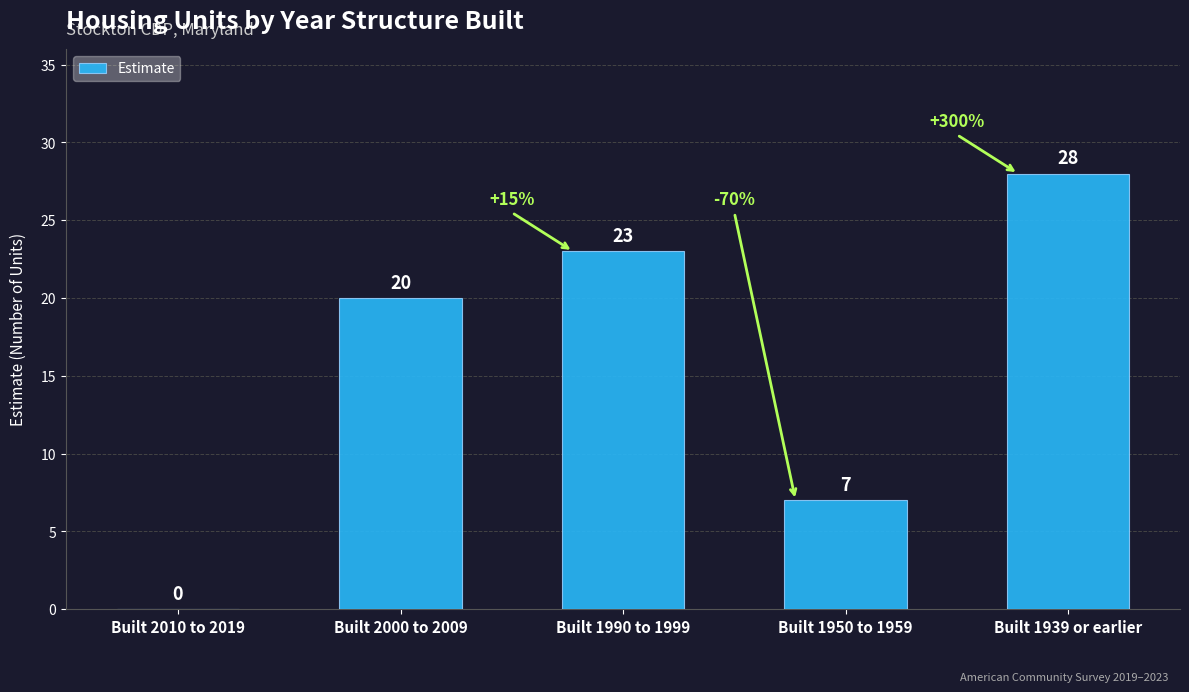

True or false: the data shows 14 at Built 1939 or earlier.

False